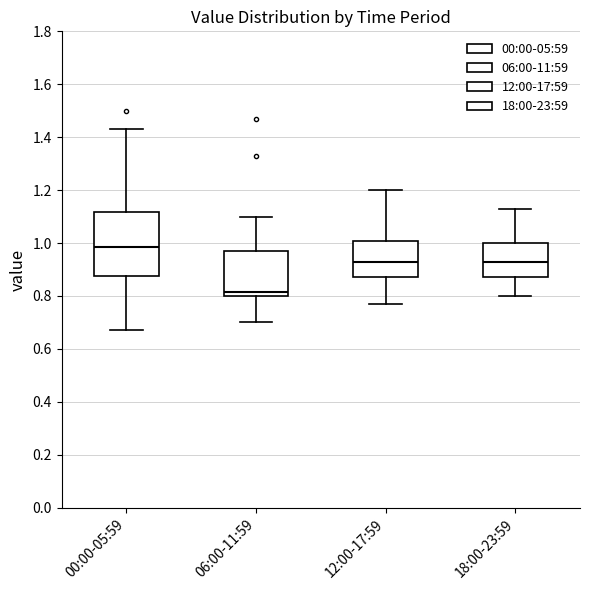

Which box is the tallest, from its lower edge to its upper edge?

00:00-05:59